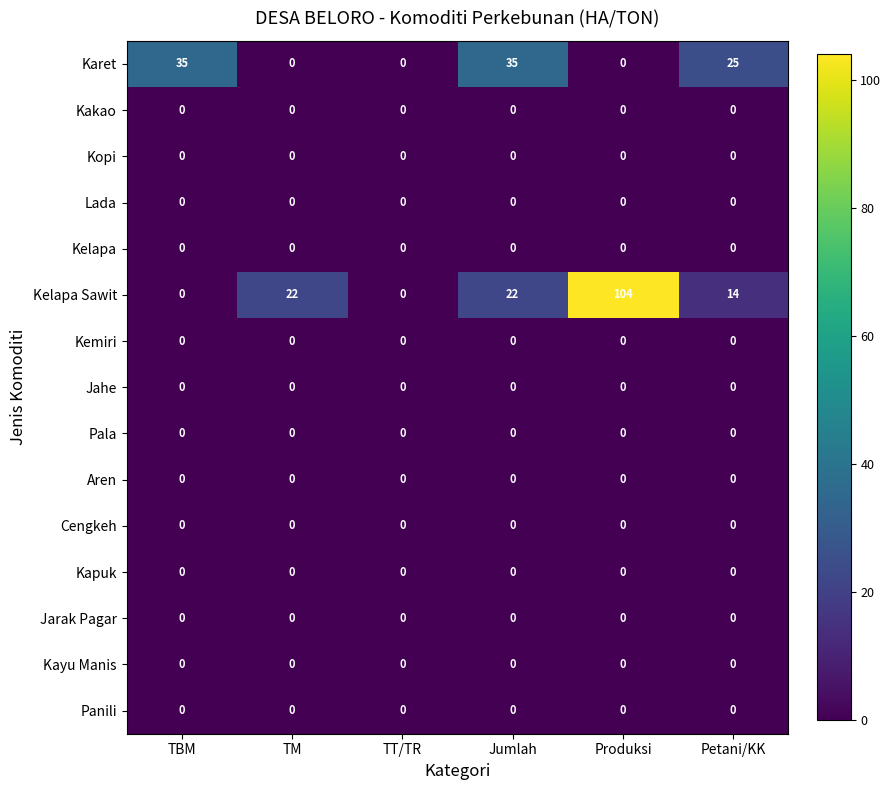

True or false: Jarak Pagar has a value of 0 at Jumlah.

True